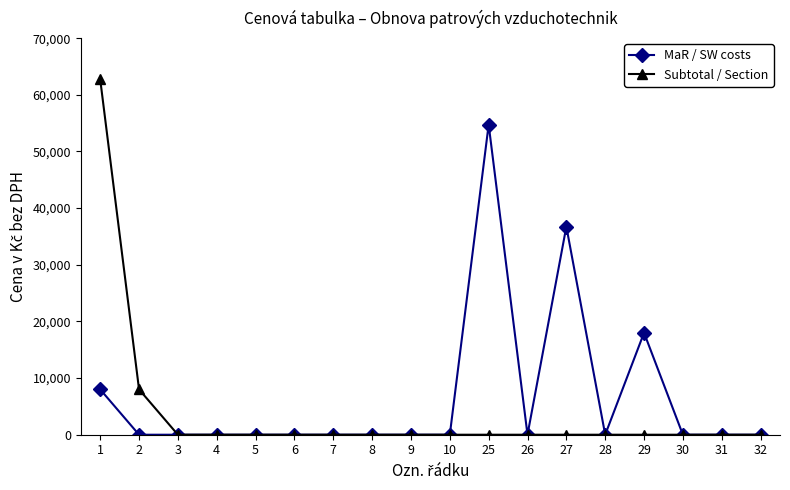

At which category is the sum across all series the highest?

1